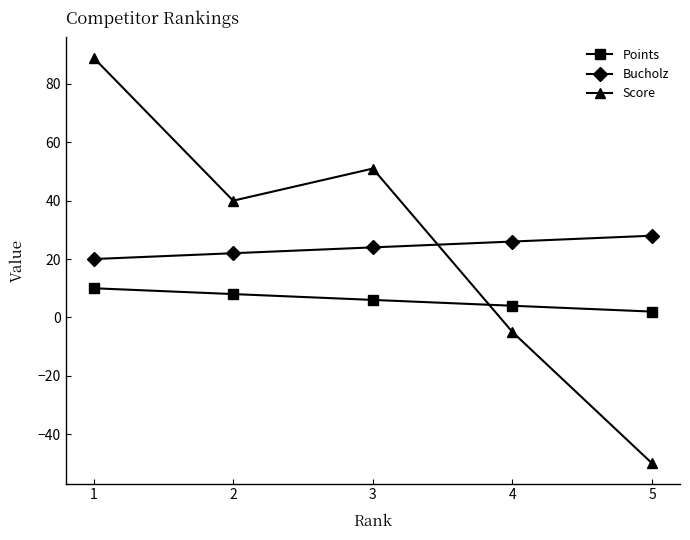

What is the average value of the Score series?

25